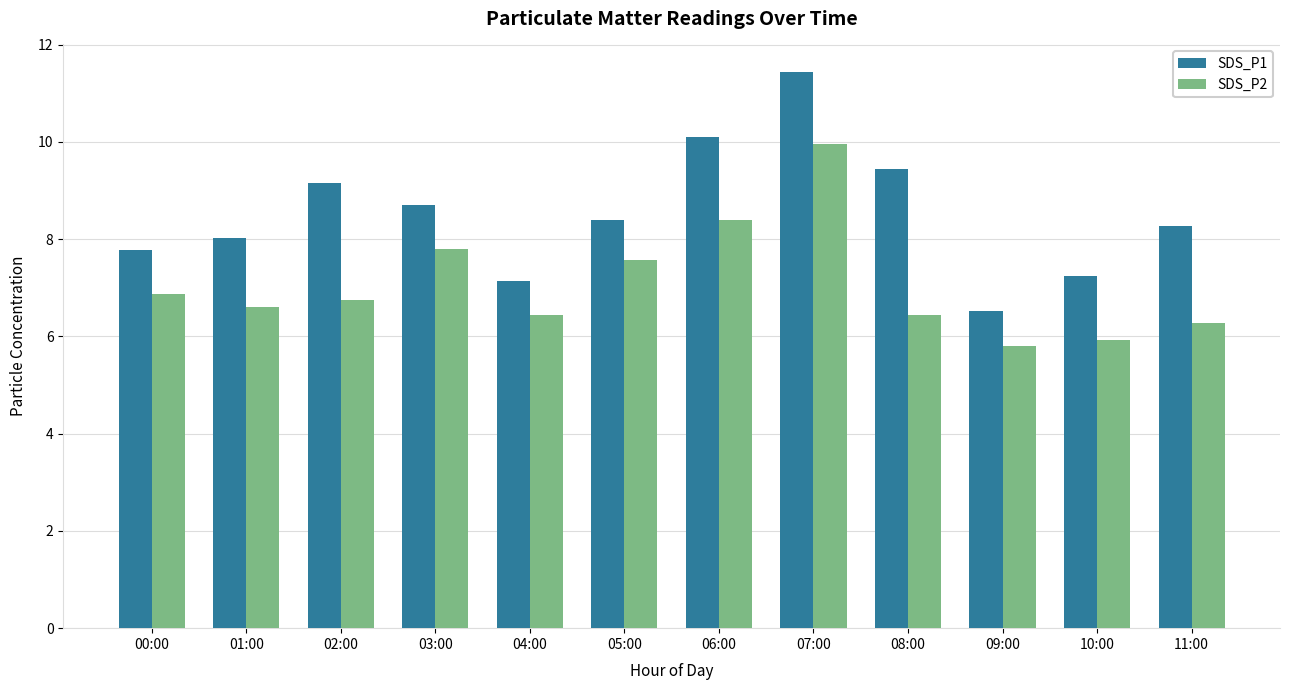

At which category does the chart reach its peak across all series?

07:00